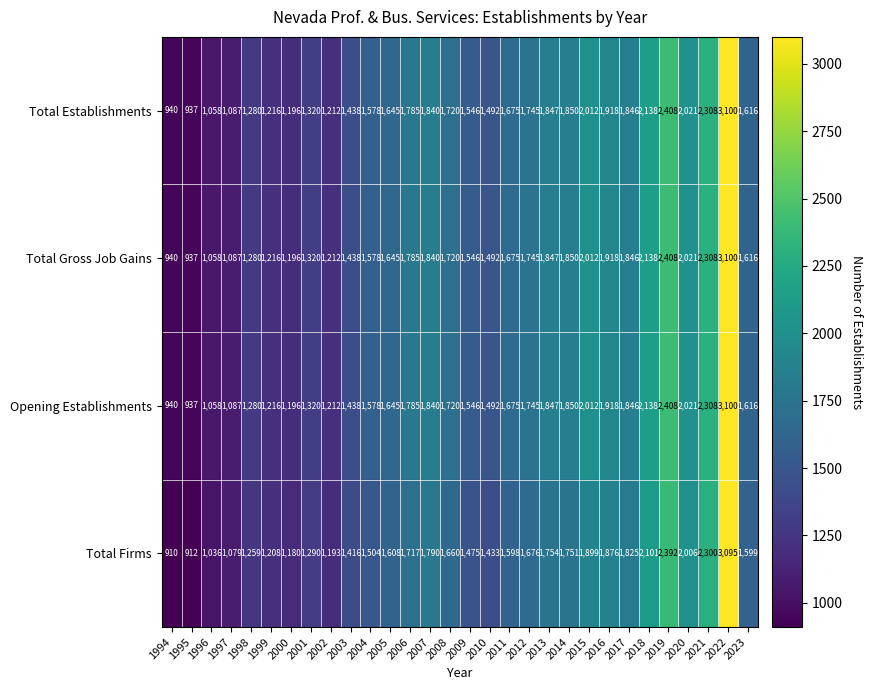

Where is Total Gross Job Gains nearest to the value 2018?

2020